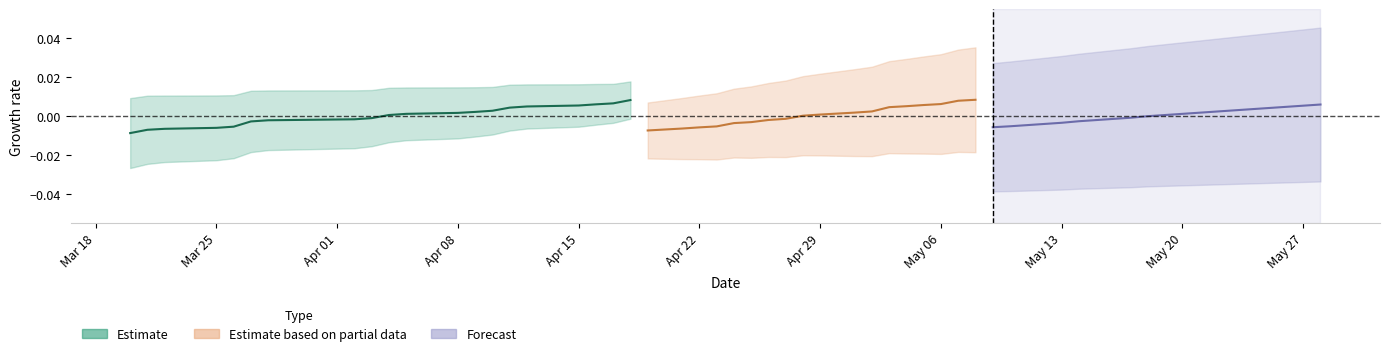

Is the value of Estimate based on partial data at Apr 15 greater than the value of Forecast at Apr 29?

No